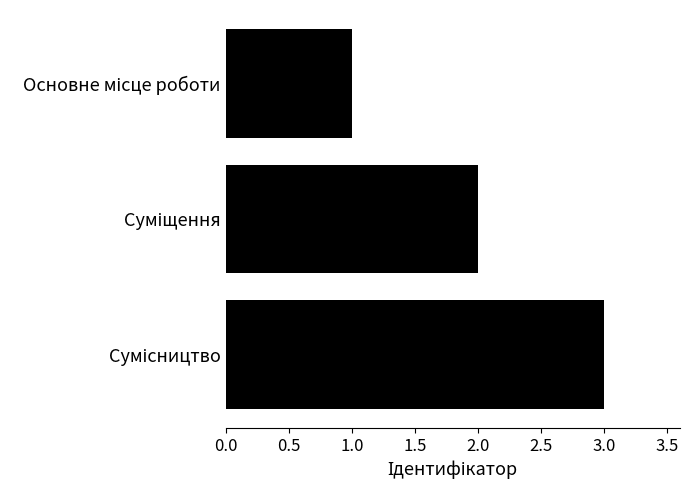

What is the greatest value displayed?

3